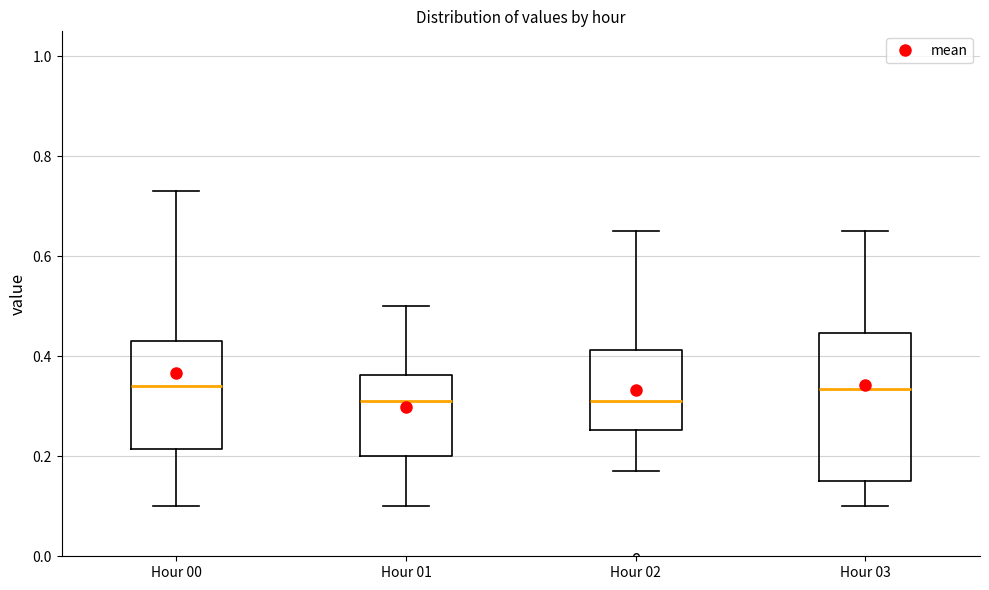

Where does the median line of the box for Hour 02 sit on the y-axis? The values are not printed on the chart, so give them approximately, as read against the axis.

0.32